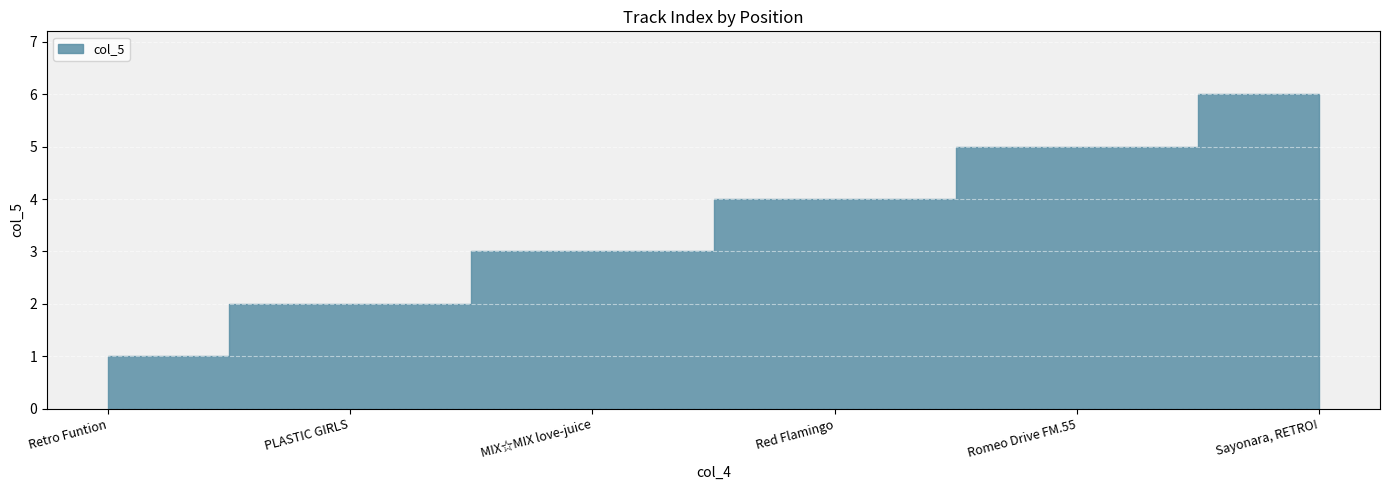

What is the difference between the values at MIX☆MIX love-juice and Red Flamingo?

1